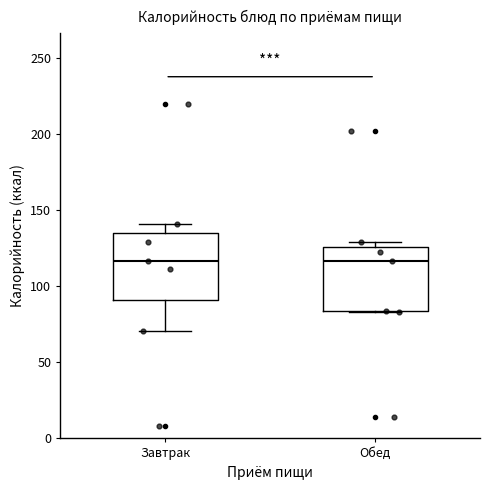

Reading left to right, read every box against the y-axis: the position of its median line, the range the box covers, and the ends of its whiskers. The values are not printed on the chart, so give them approximately, as read against the axis.

Завтрак: median 115, box 90 to 135, whiskers 70 to 140
Обед: median 115, box 85 to 125, whiskers 85 to 130